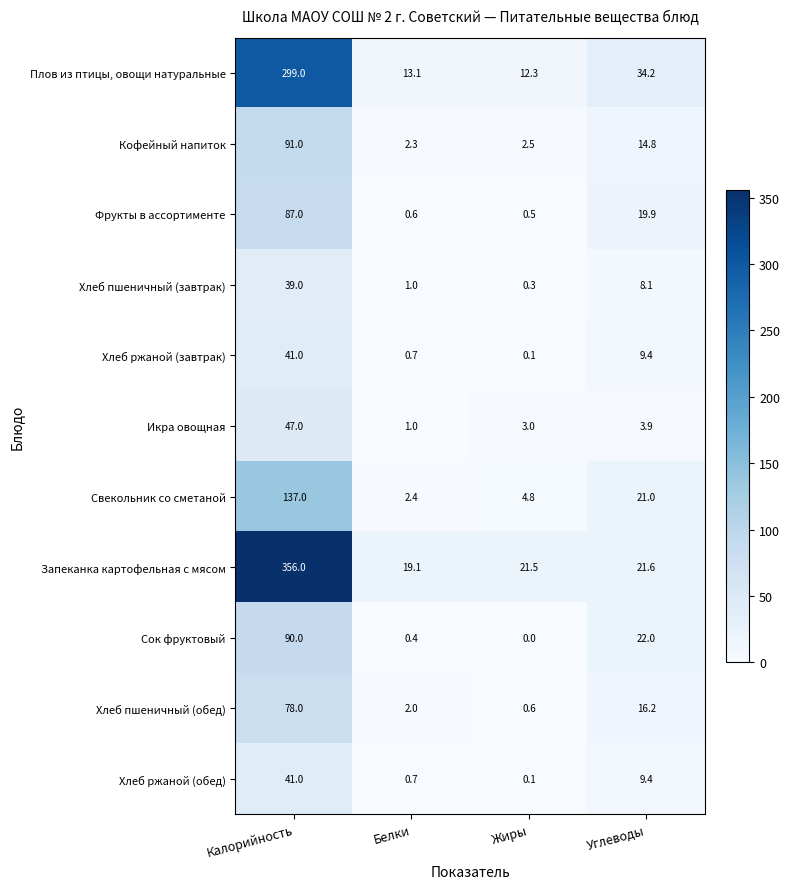

What is the spread (max minus min) of values at Калорийность?

317.0